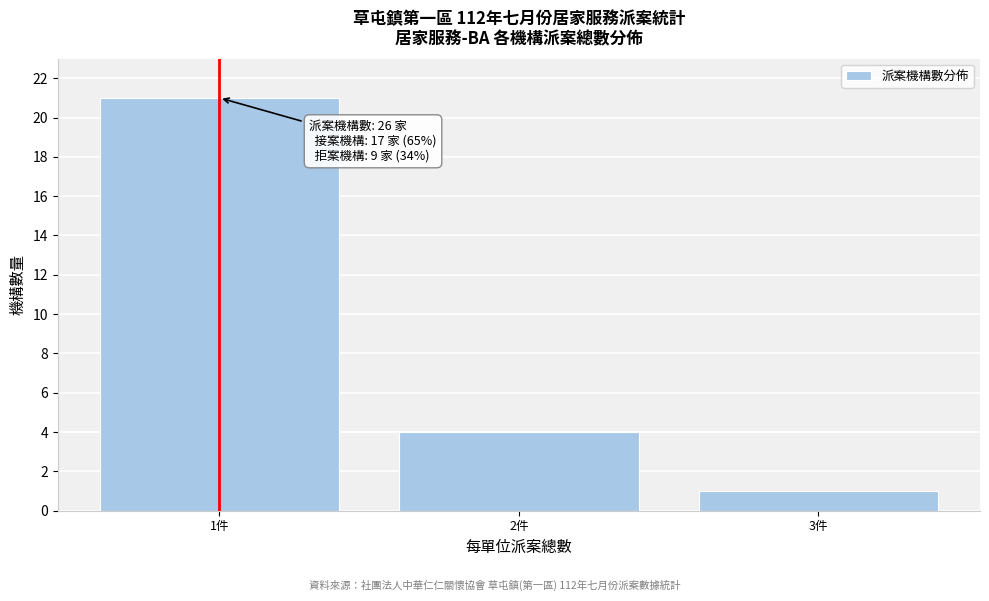

Which range on the x-axis has the tallest bar?

0.5 to 1.5